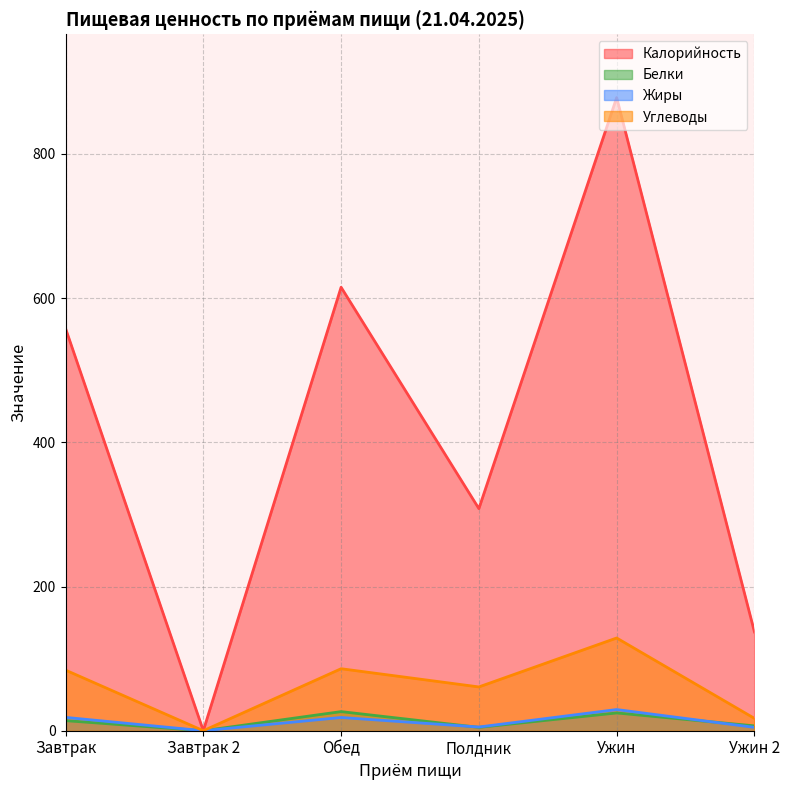

True or false: Углеводы and Жиры intersect in this chart.

False